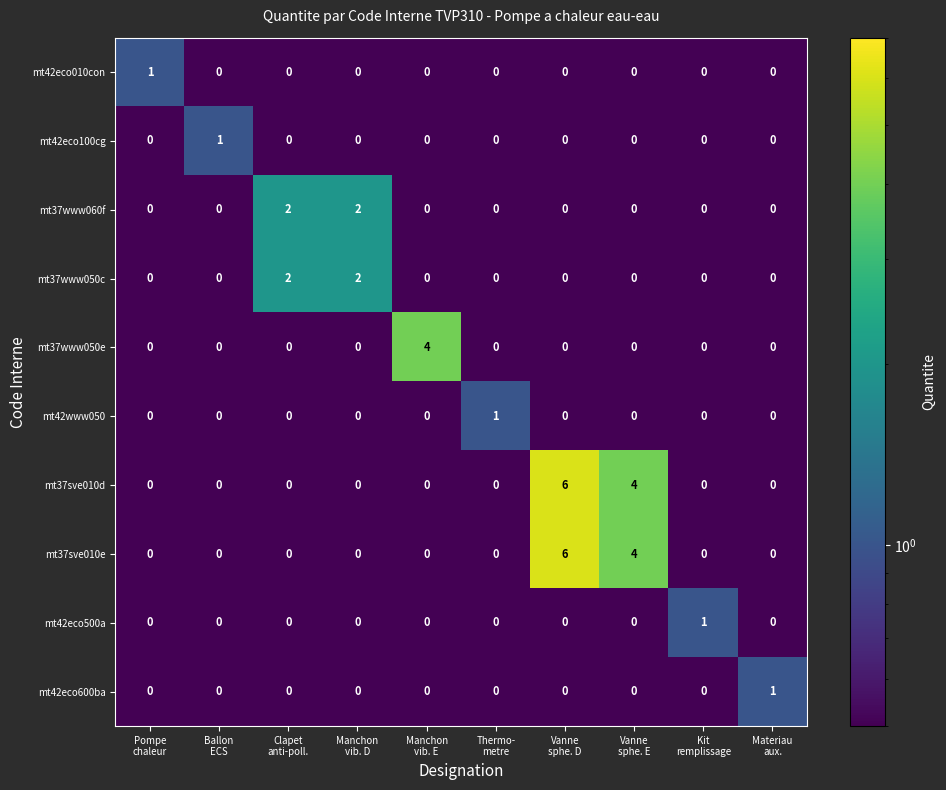

How many mt37sve010d values are between 0 and 1?

8